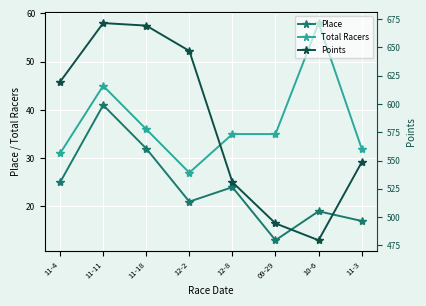

What is the difference between the highest and lowest values at 11-11?

630.6